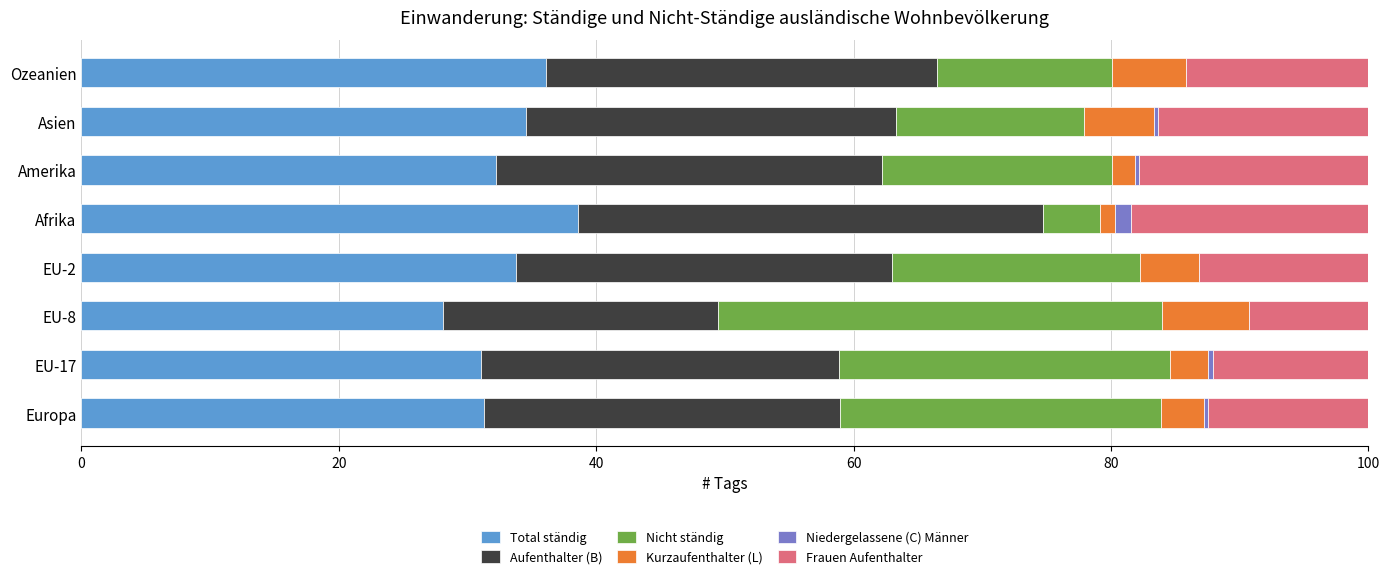

Count the number of data series in this chart.

6